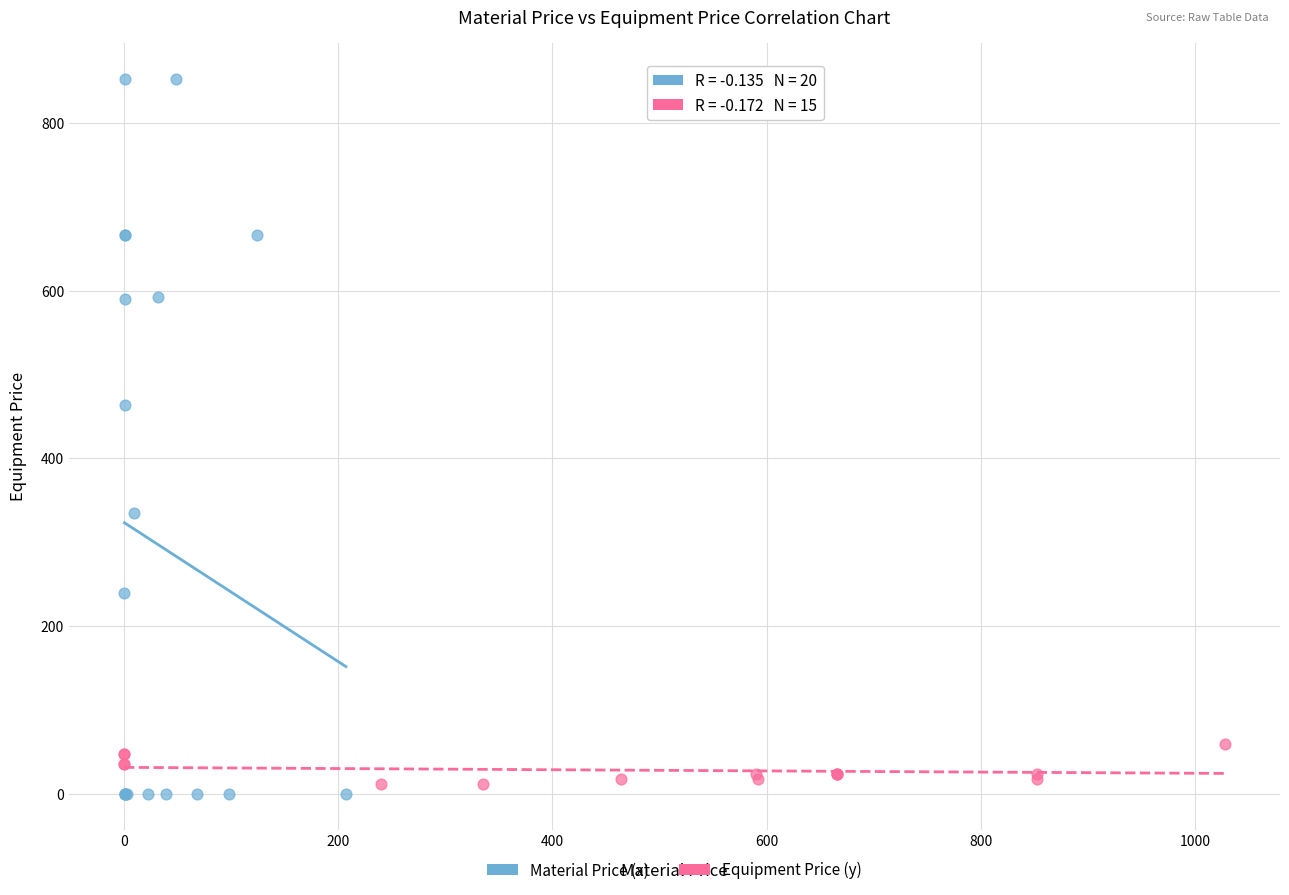

Which series reaches the maximum Y coordinate?

Material Price (x)